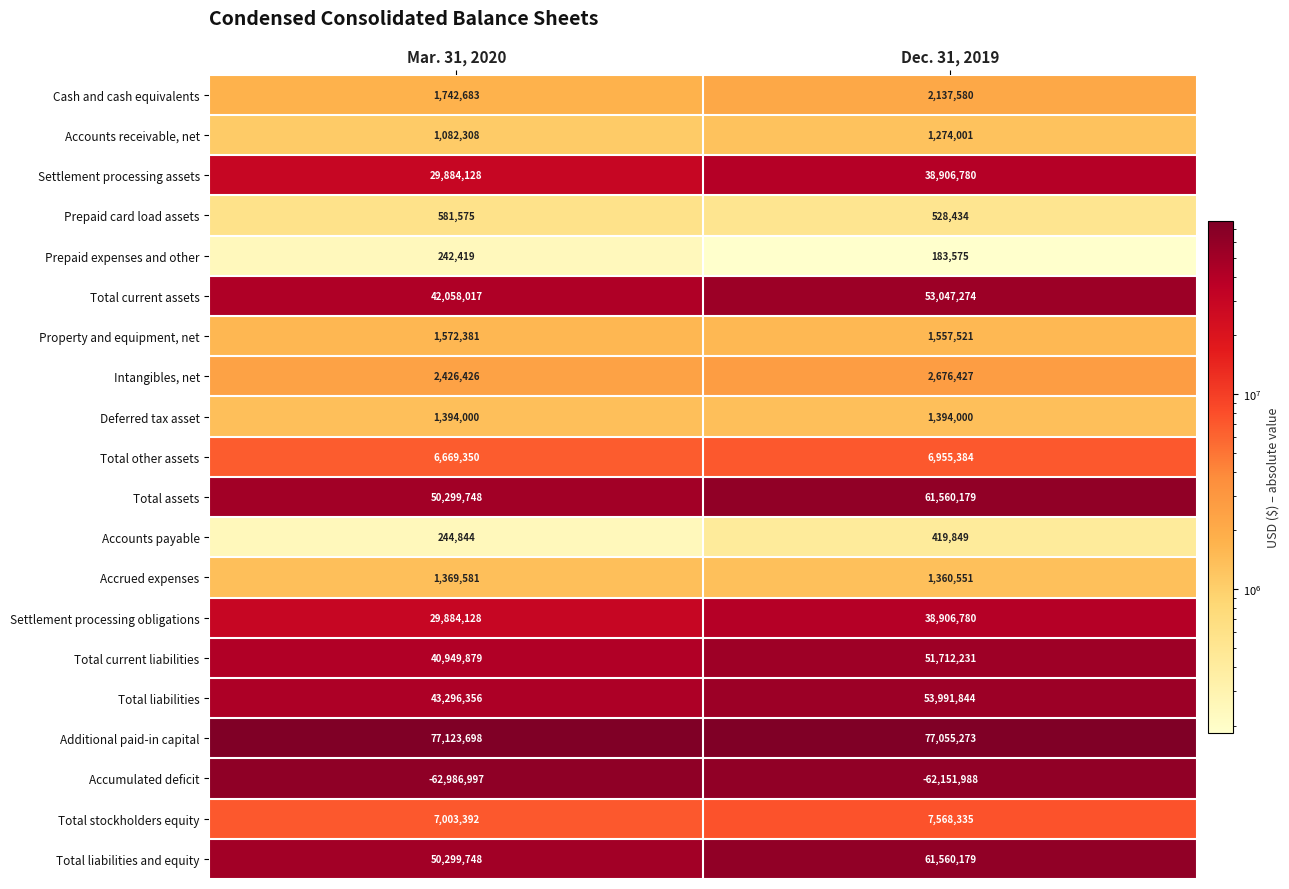

How many categories are shown in the chart?

2